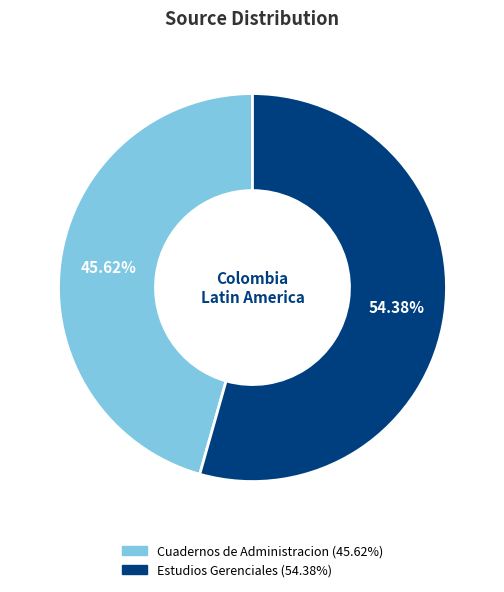

What portion of the pie excludes Cuadernos de Administracion?

54.4%